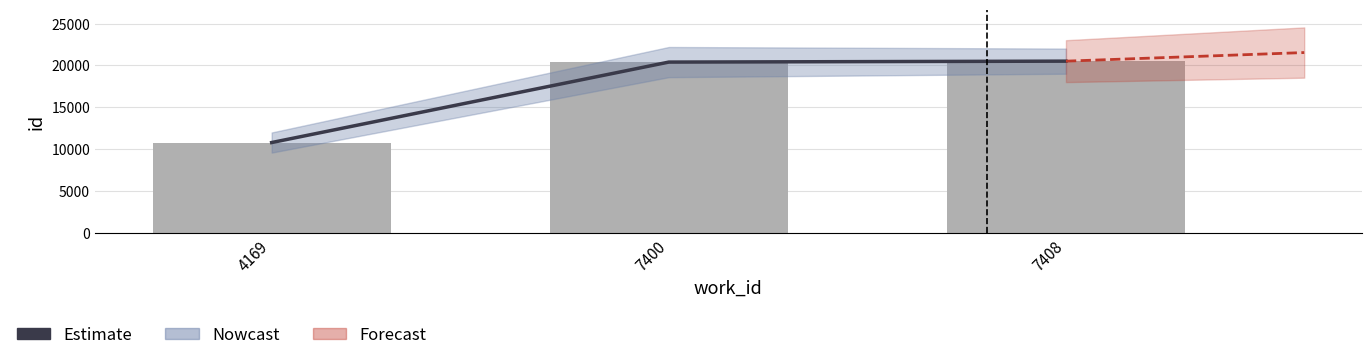

How many categories are shown in the chart?

3